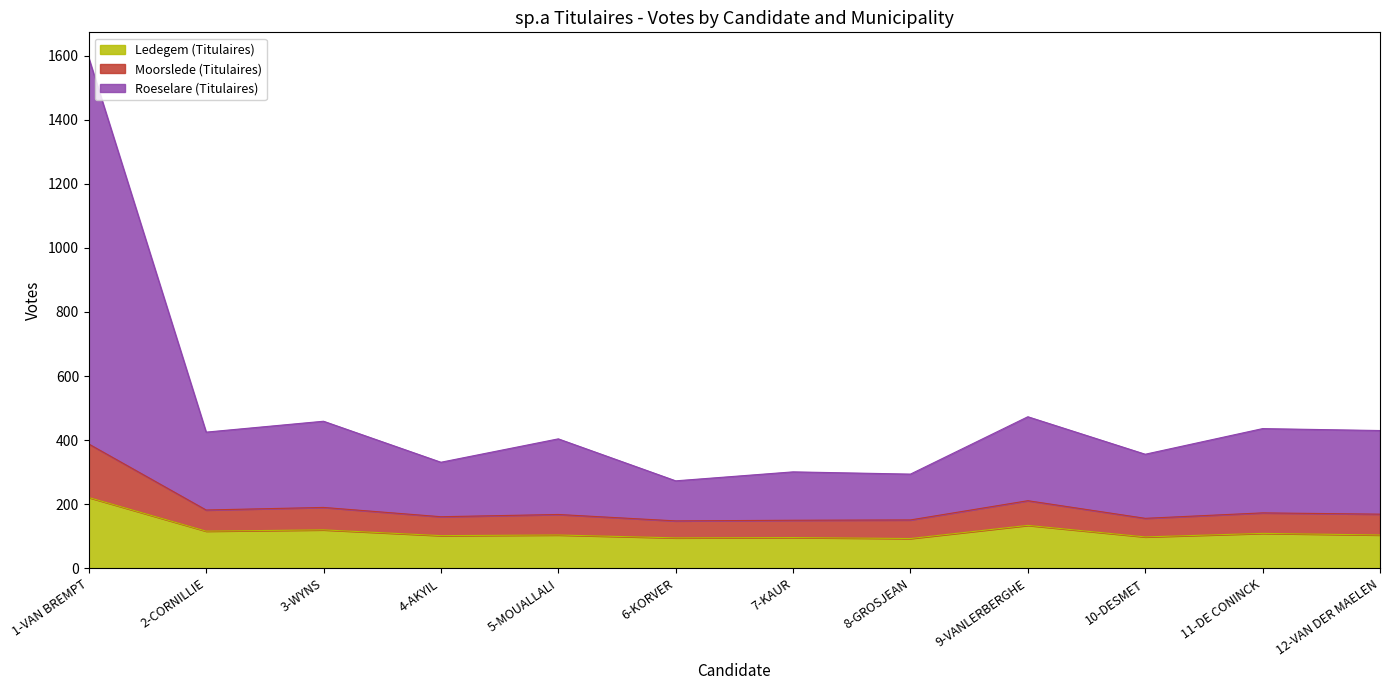

The value of Ledegem (Titulaires) at 9-VANLERBERGHE is 217. True or false?

False